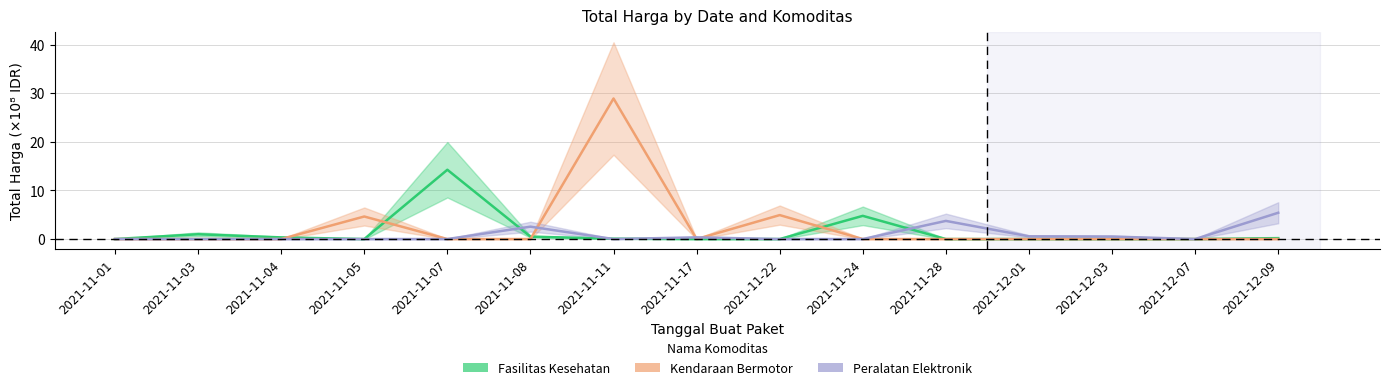

Read the Fasilitas Kesehatan value at 2021-11-08.

0.5